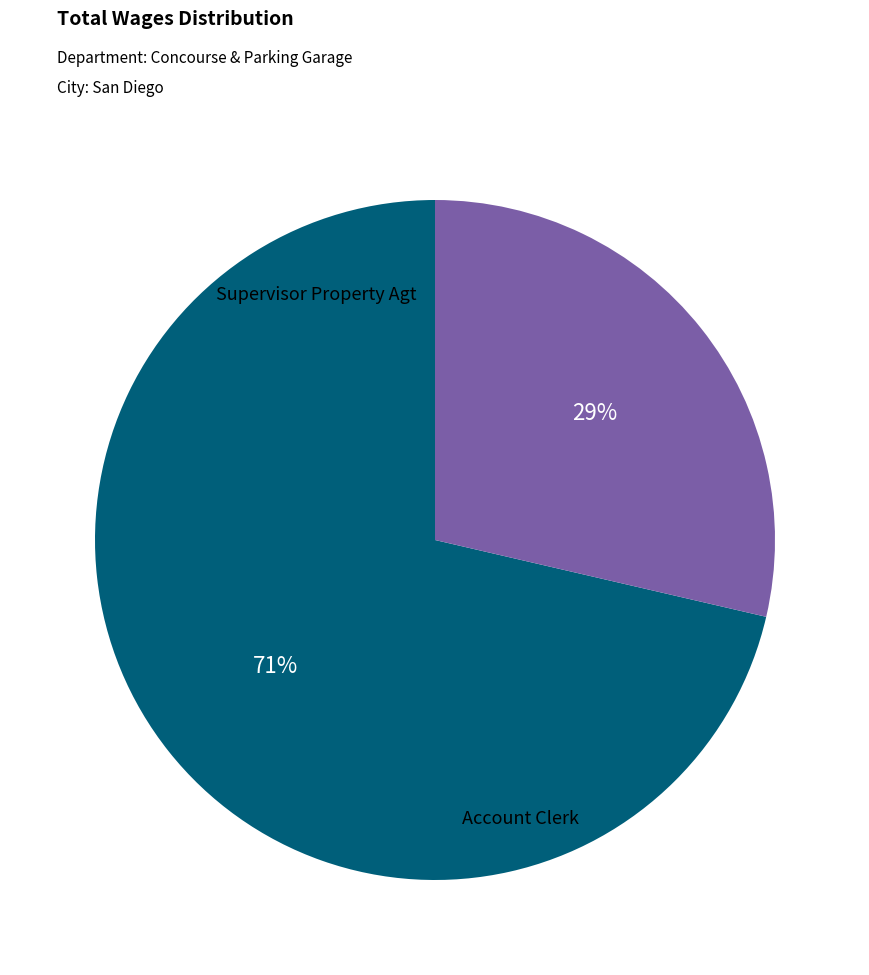

To the nearest percent, what is the average slice percentage?

50%